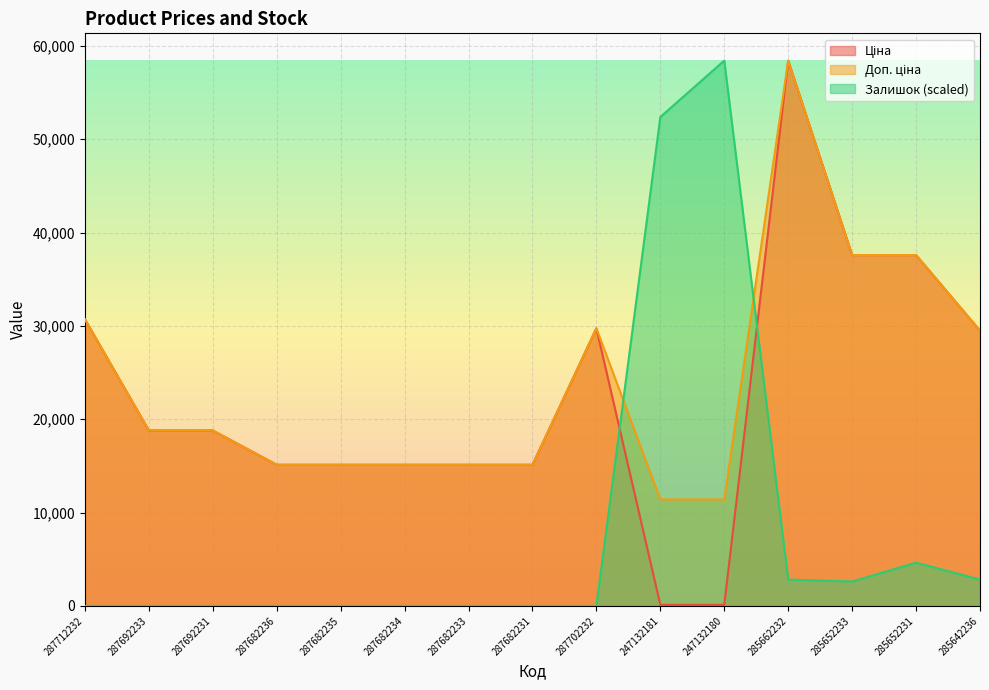

How many lines are shown in the chart?

3